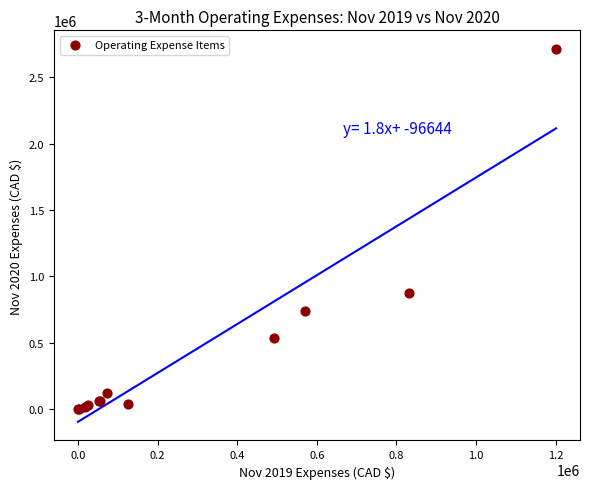

What Y value in the scatter plot is closest to 1356270?

873248